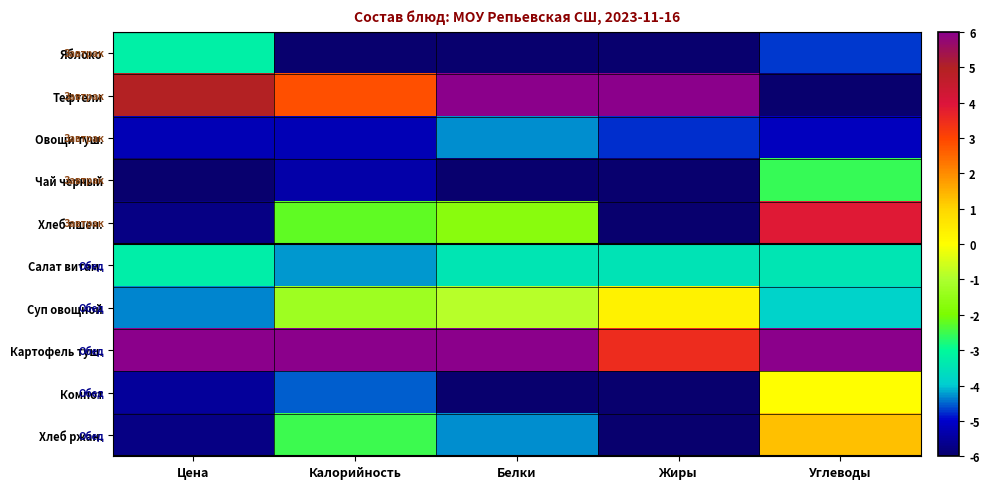

How many distinct data groups are displayed?

10